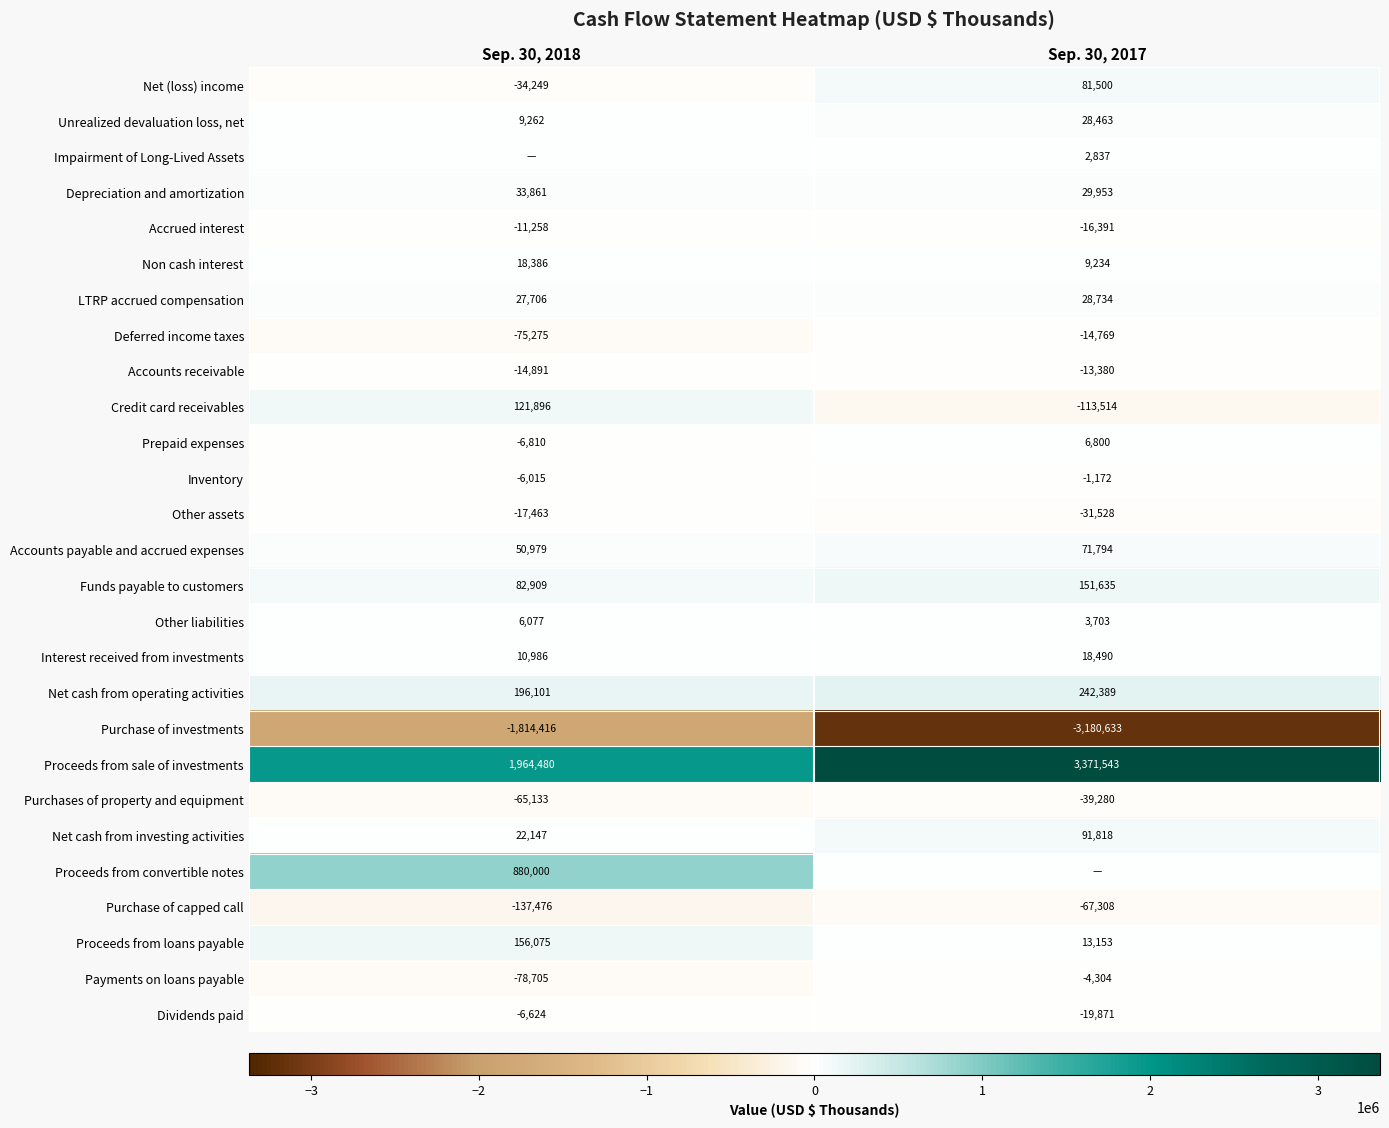

Is it true that Deferred income taxes equals -75275 at Sep. 30, 2018?

True